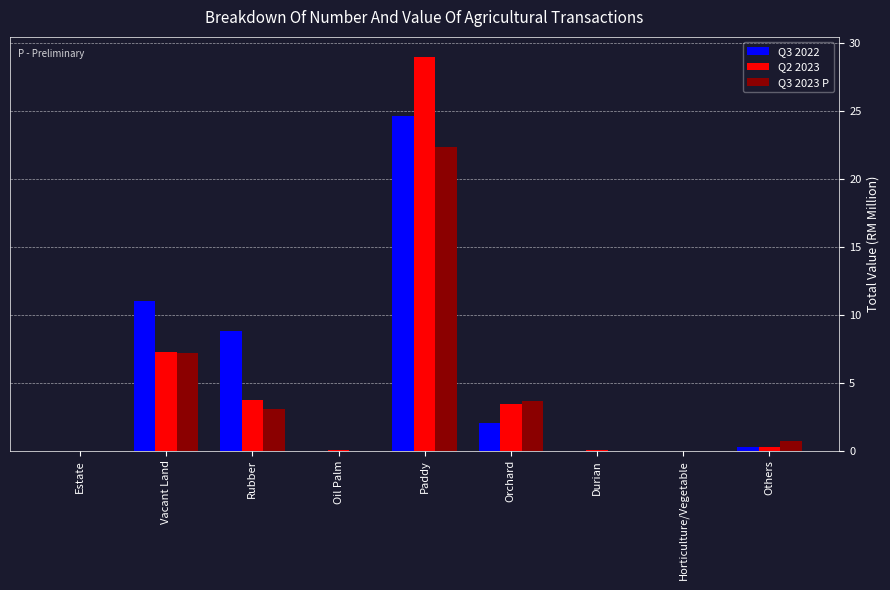

Is it true that Q3 2022 equals 0.0 at Durian?

True